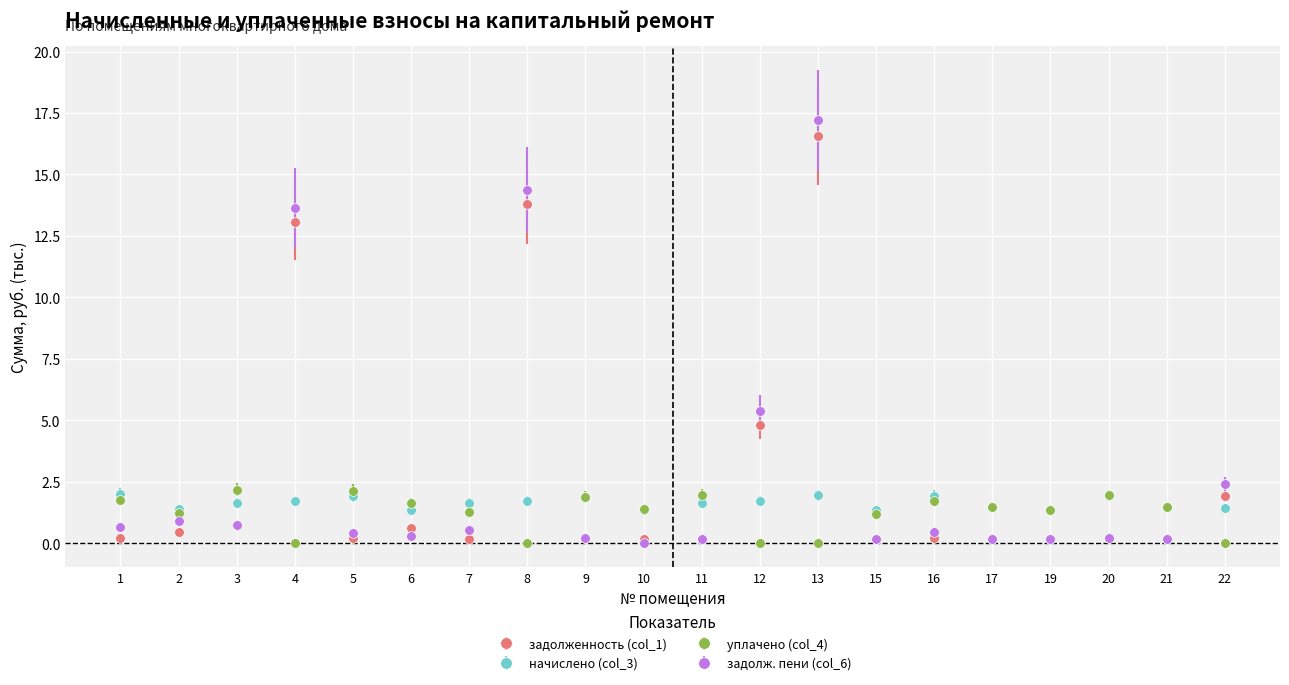

Does the chart have visible grid lines?

Yes